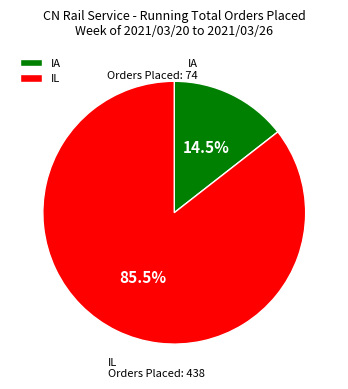

Rank the categories by value from lowest to highest.

IA, IL